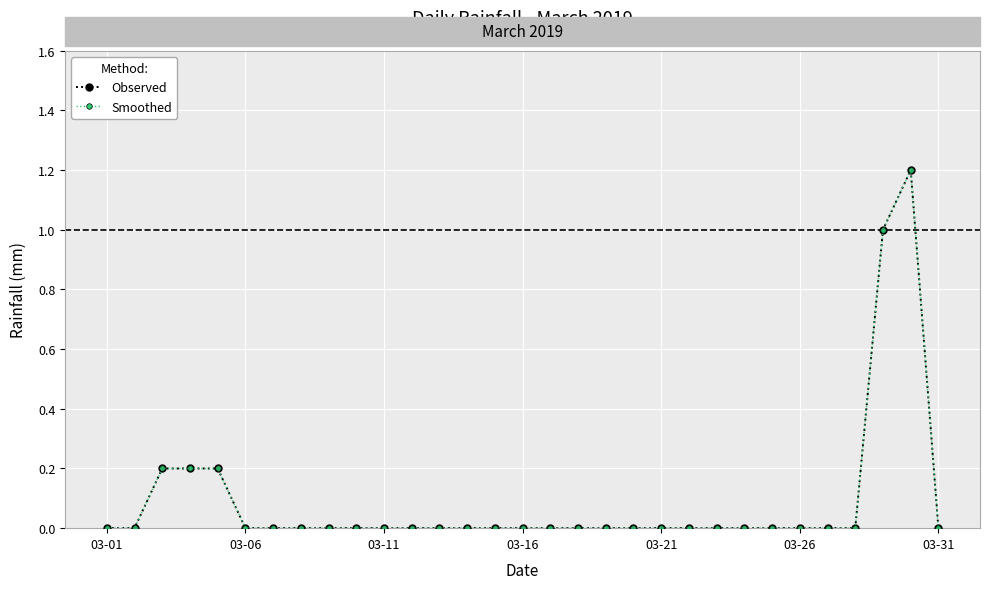

Is this an area chart (filled region under the line)?

No